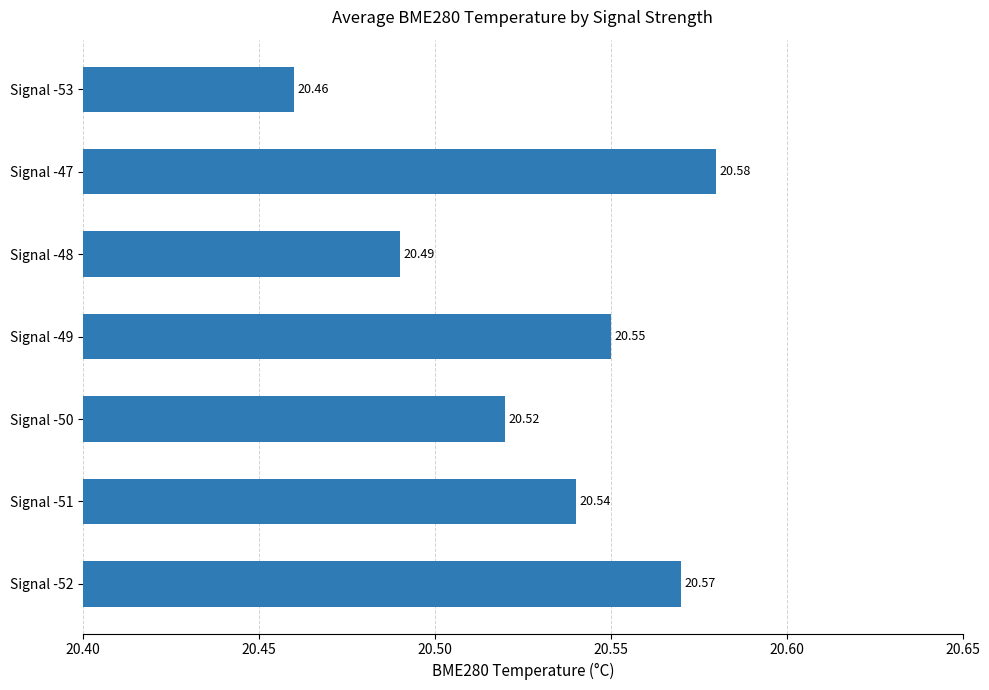

Between Signal -48 and Signal -49, which is larger?

Signal -49